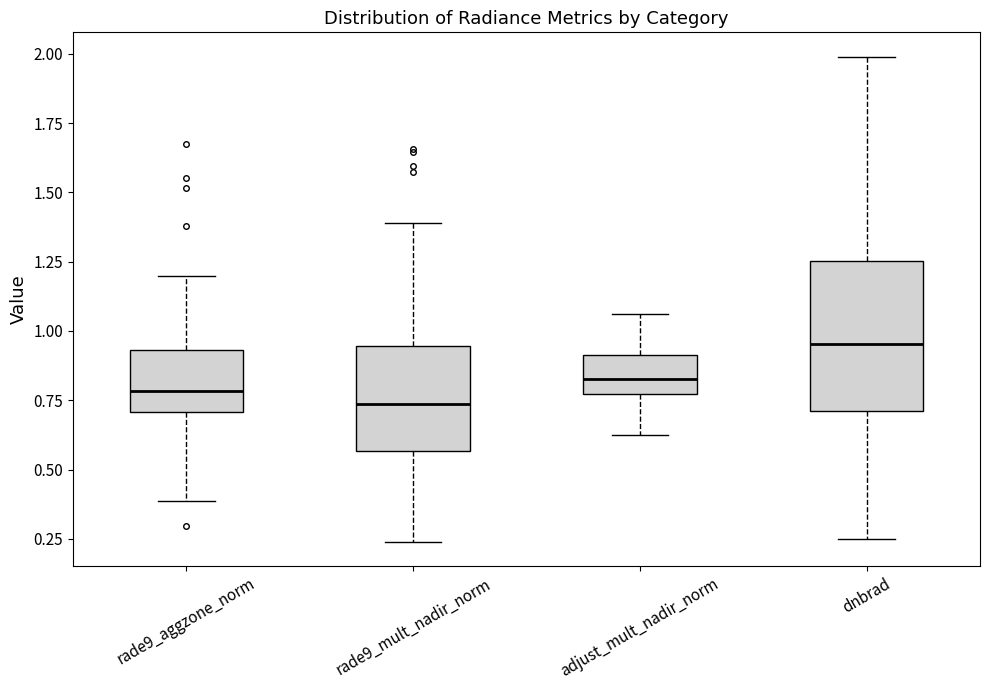

Reading left to right, transcribe this box plot: for each box, give where its median line is, the range the box spans, and where its two whiskers end, as read against the y-axis. The values are not printed on the chart, so give them approximately, as read against the axis.

rade9_aggzone_norm: median 0.80, box 0.70 to 0.95, whiskers 0.40 to 1.20
rade9_mult_nadir_norm: median 0.75, box 0.55 to 0.95, whiskers 0.25 to 1.40
adjust_mult_nadir_norm: median 0.85, box 0.75 to 0.90, whiskers 0.60 to 1.05
dnbrad: median 0.95, box 0.70 to 1.25, whiskers 0.25 to 2.00